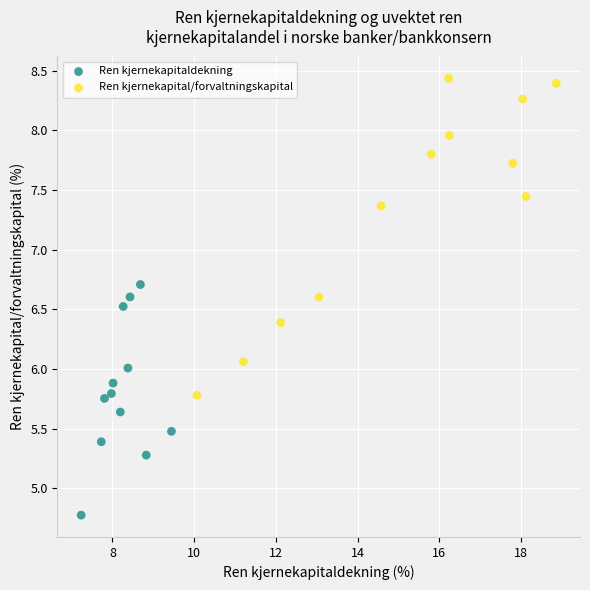

Which series reaches the minimum Y coordinate?

Ren kjernekapitaldekning